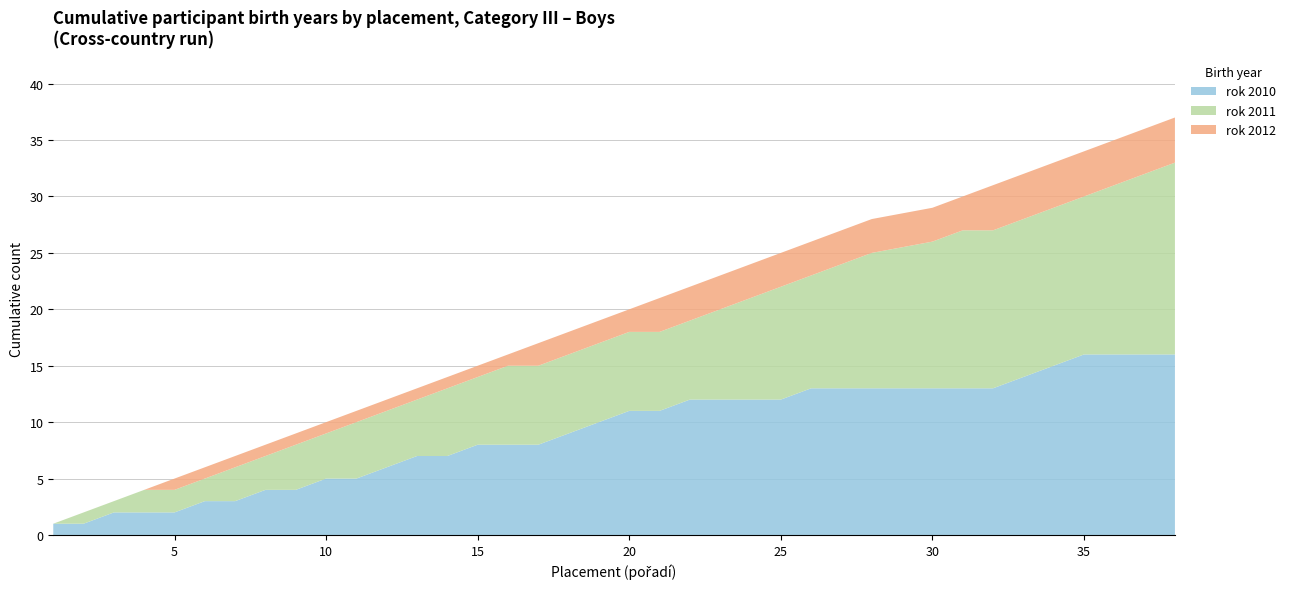

What is the maximum value for rok 2010?

16